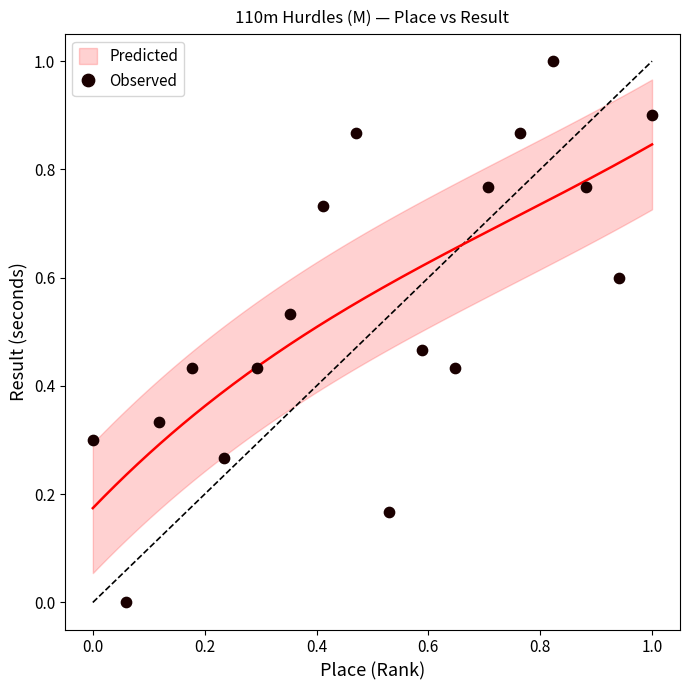

What is the range of Y values (max minus min)?

1.0